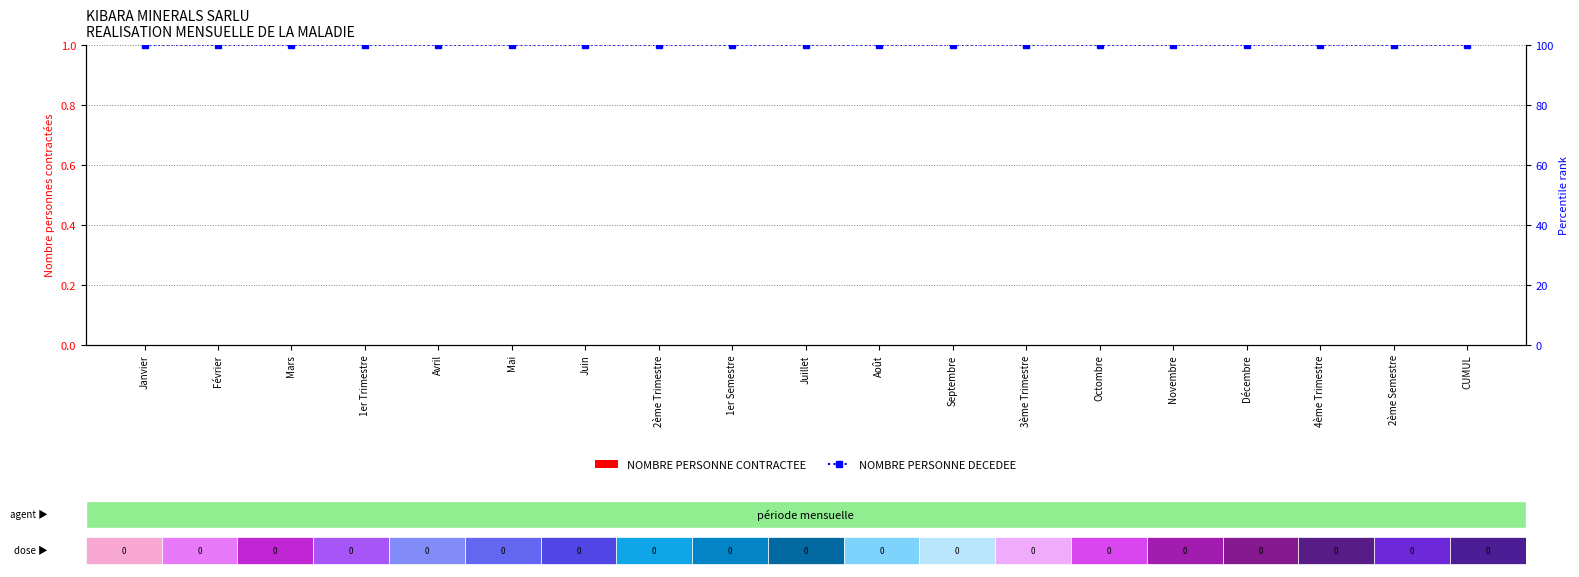

Which series changed the most between Décembre and 2ème Semestre?

NOMBRE PERSONNE CONTRACTEE